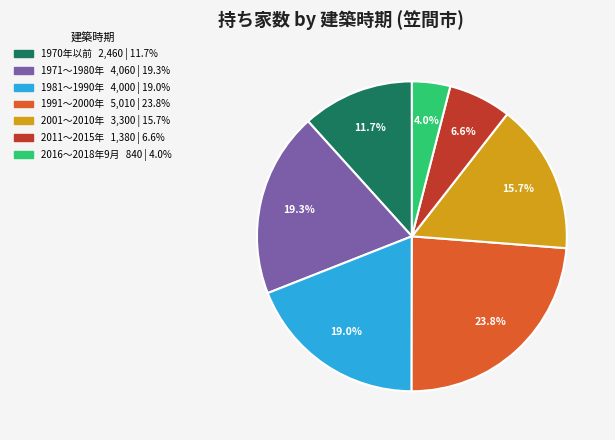

True or false: 2001～2010年 accounts for 30% of the total.

False